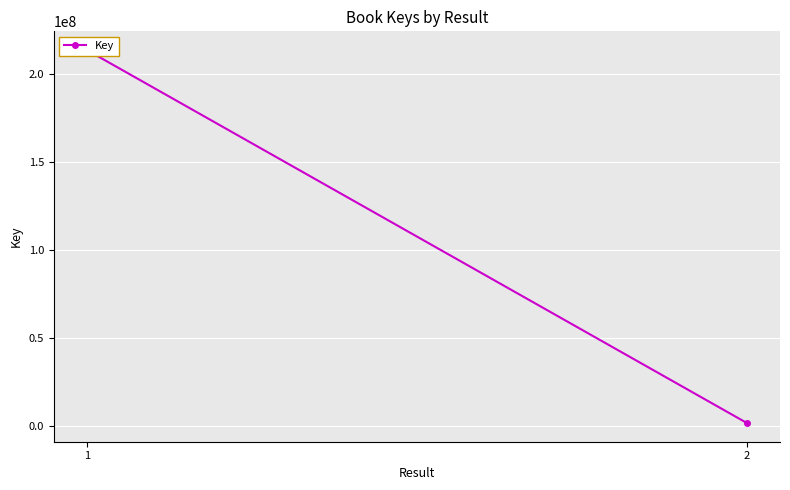

List the labels in order of value, largest first.

1, 2